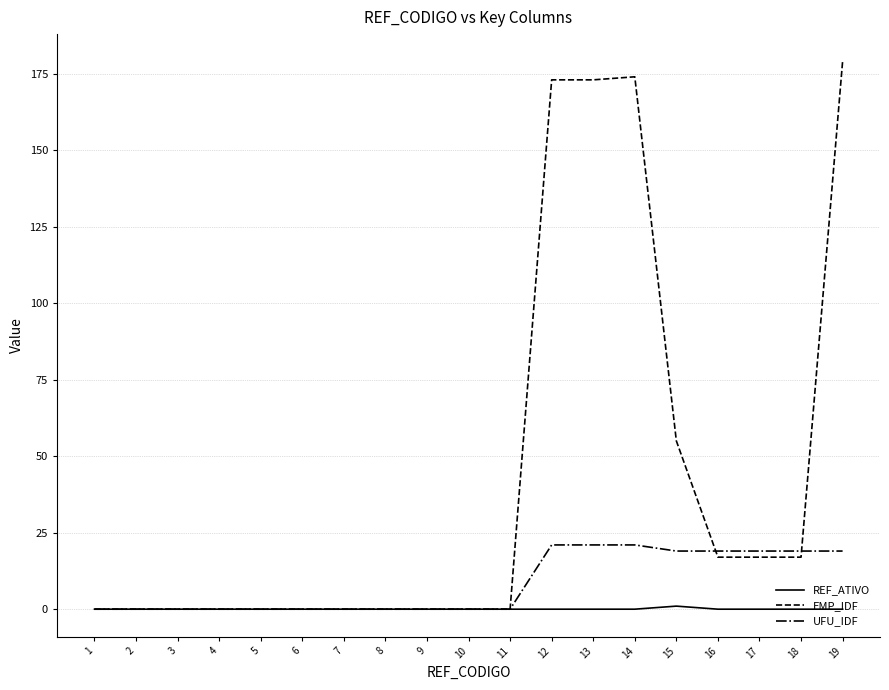

Is it true that REF_ATIVO equals 0 at 13?

True